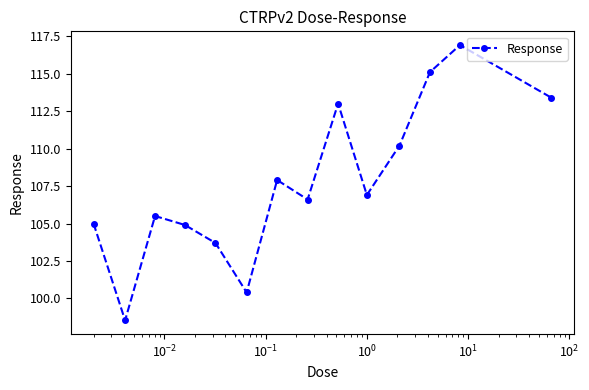

What is the average value?

107.7